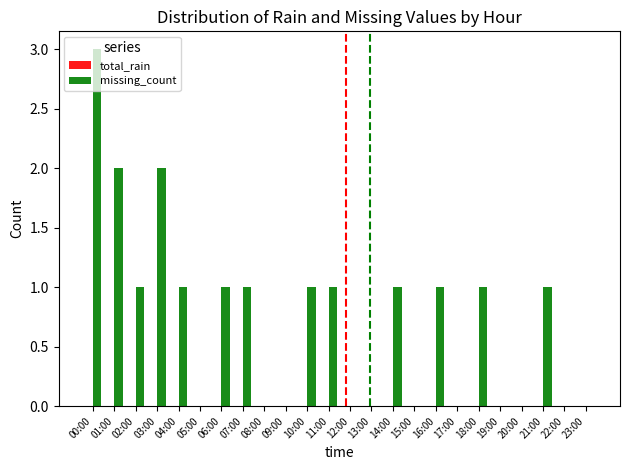

At which category does the chart reach its peak across all series?

00:00